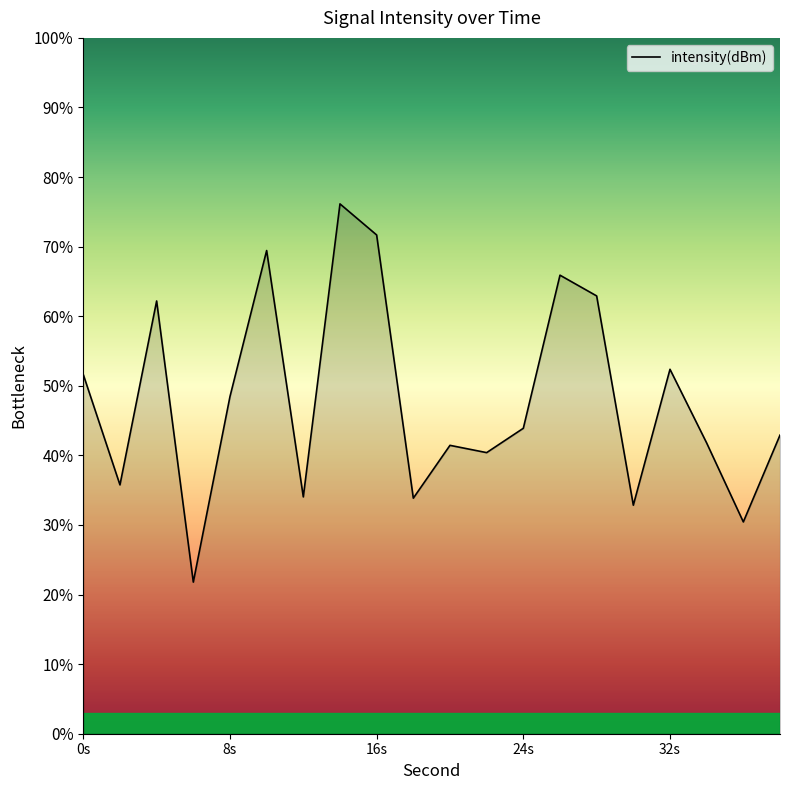

What is the difference between the maximum and minimum values?

54.4